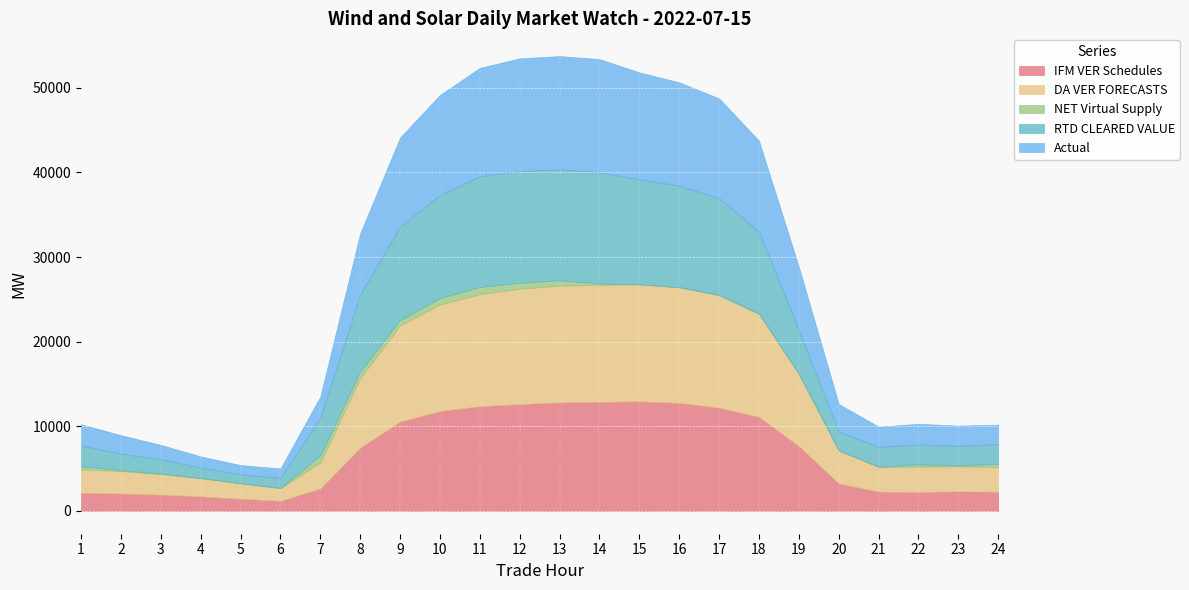

At which category is the sum across all series the highest?

13